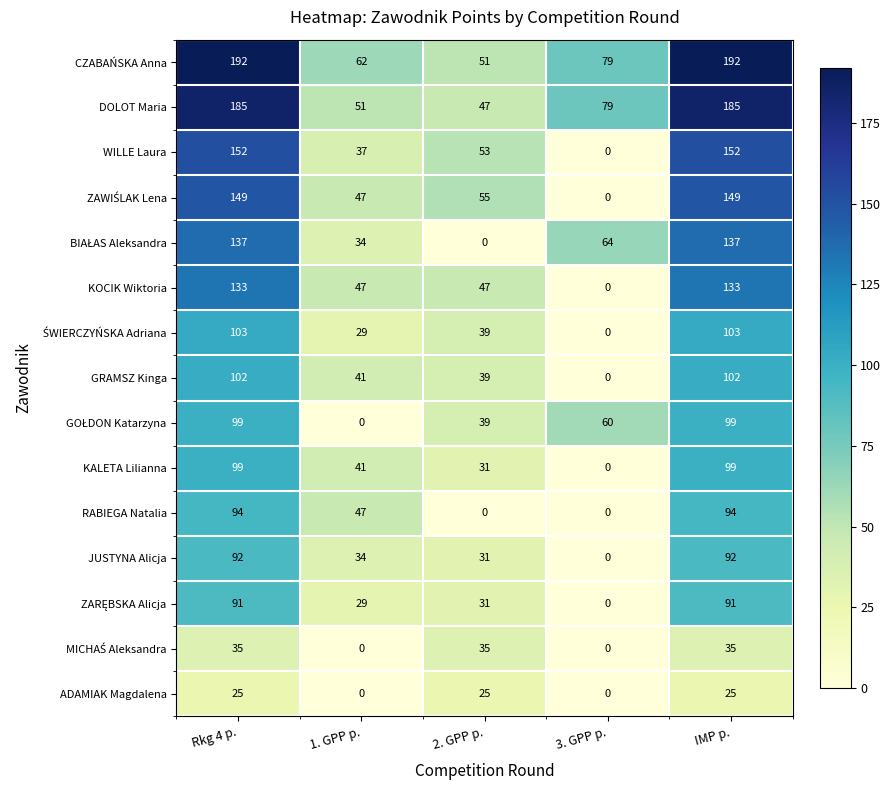

What is the difference between the maximum and minimum values in the RABIEGA Natalia series?

94